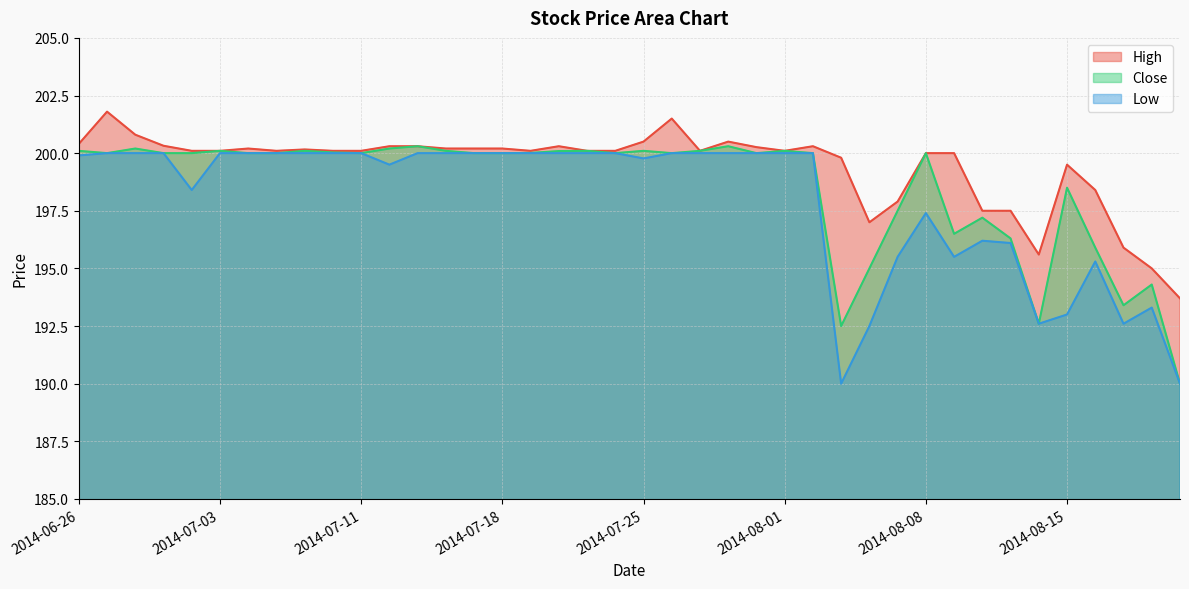

What is the highest value of the Close series?

200.3